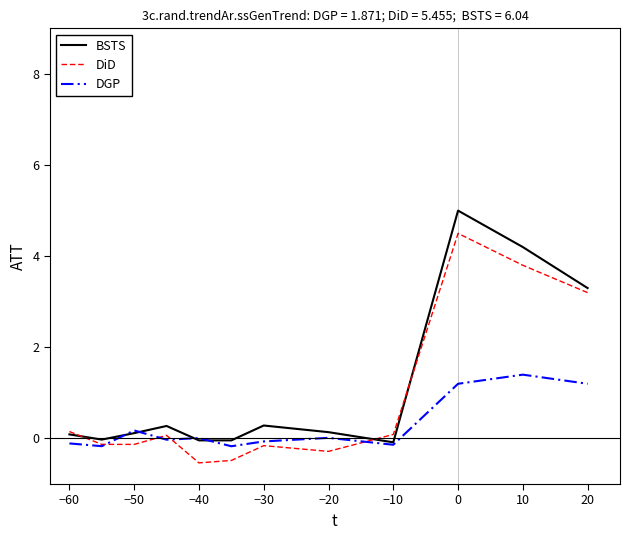

Which series has the widest spread of values?

BSTS